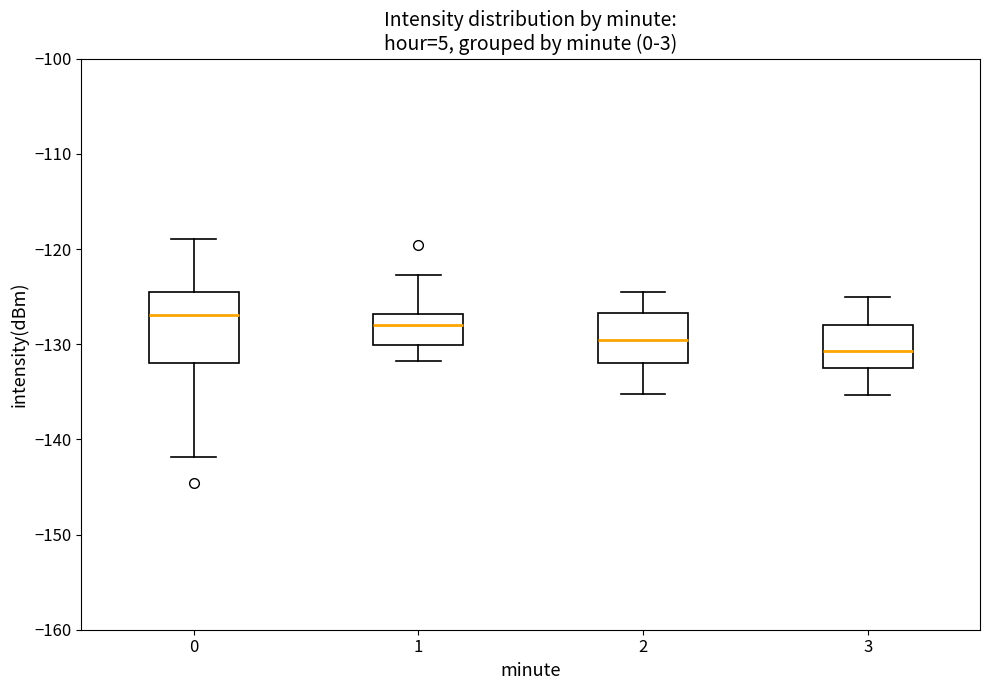

Reading left to right, transcribe this box plot: for each box, give where its median line is, the range the box spans, and where its two whiskers end, as read against the y-axis. The values are not printed on the chart, so give them approximately, as read against the axis.

0: median -127, box -132 to -125, whiskers -142 to -119
1: median -128, box -130 to -127, whiskers -132 to -123
2: median -130, box -132 to -127, whiskers -135 to -124
3: median -131, box -132 to -128, whiskers -135 to -125